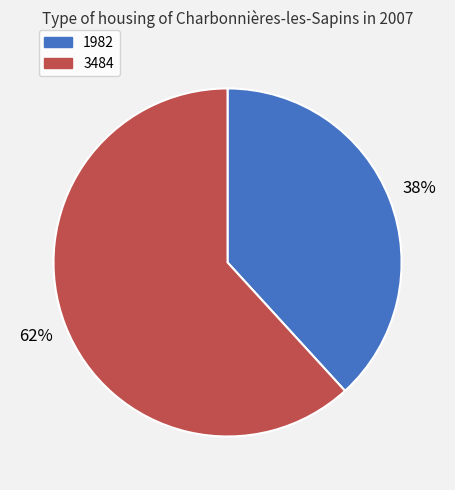

Rank the categories by value from lowest to highest.

1982, 3484